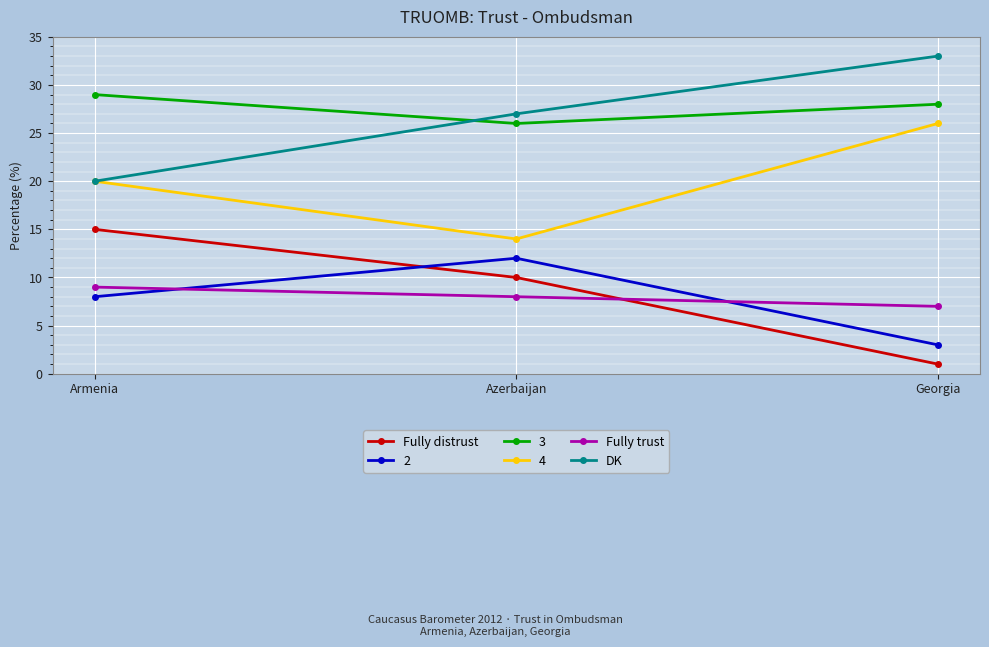

What is the average value of the Fully distrust series?

9